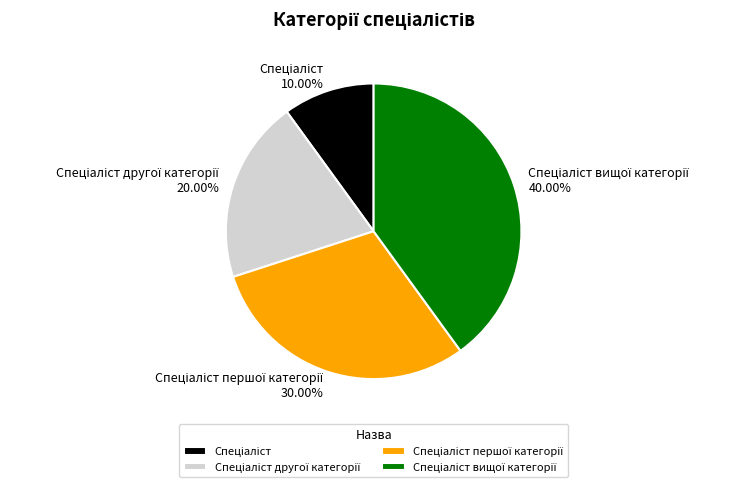

Is there a majority slice in this chart?

No